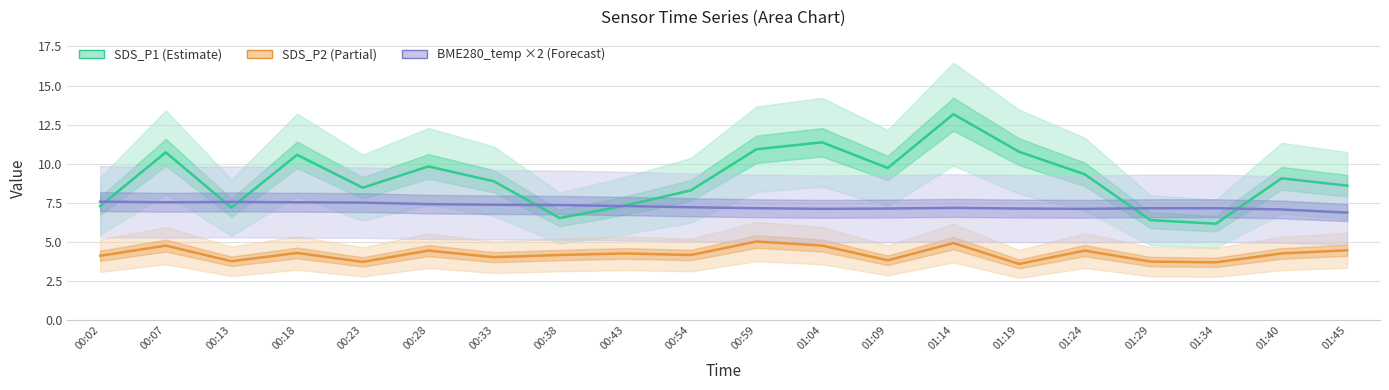

True or false: SDS_P2 (Partial) and SDS_P1 (Estimate) cross at least once.

False